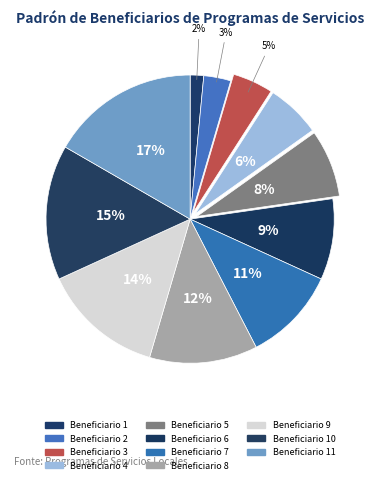

How many slices are in this pie chart?

11